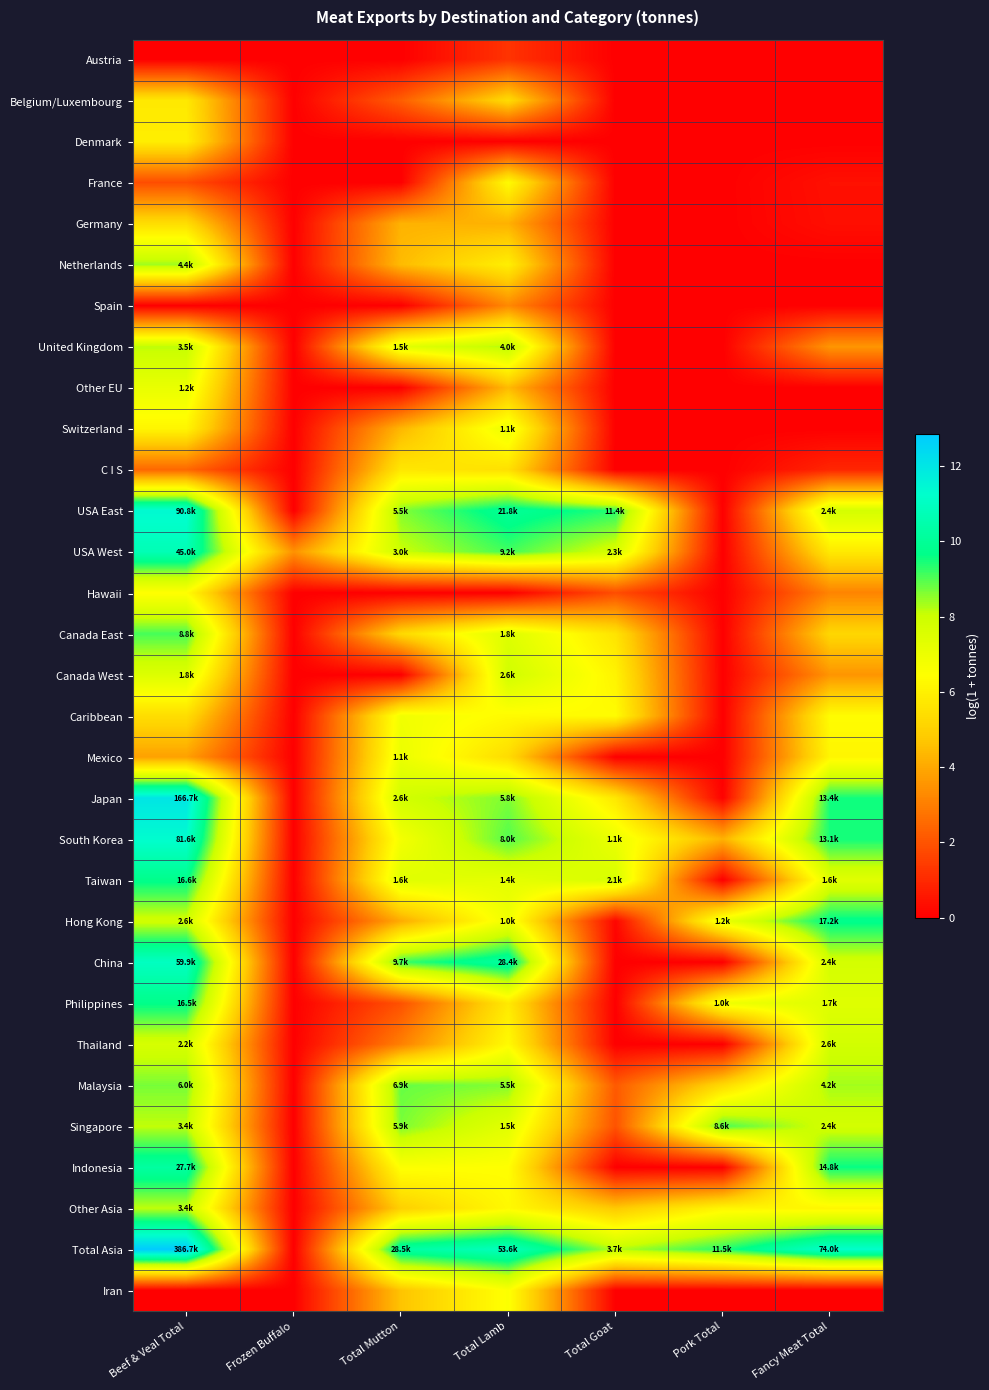

List the series in order of their peak value, highest first.

Total Asia, Japan, USA East, South Korea, China, USA West, Indonesia, Hong Kong, Taiwan, Philippines, Canada East, Singapore, Malaysia, Netherlands, United Kingdom, Other Asia, Canada West, Thailand, Other EU, Mexico, Switzerland, Caribbean, Iran, Hawaii, France, Denmark, Belgium/Luxembourg, C I S, Germany, Spain, Austria